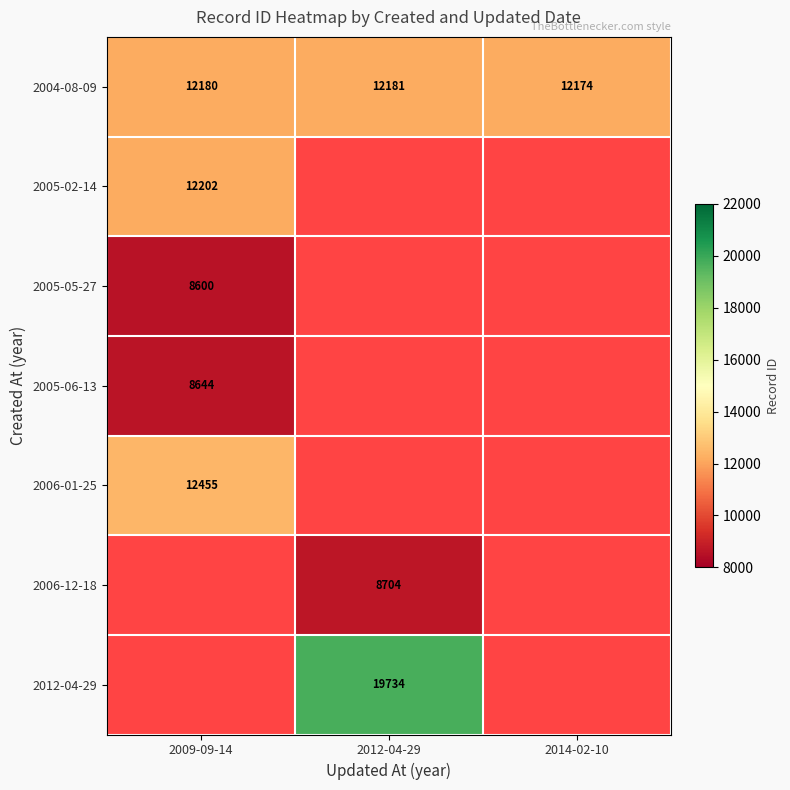

What is the highest value of the 2004-08-09 series?

12181